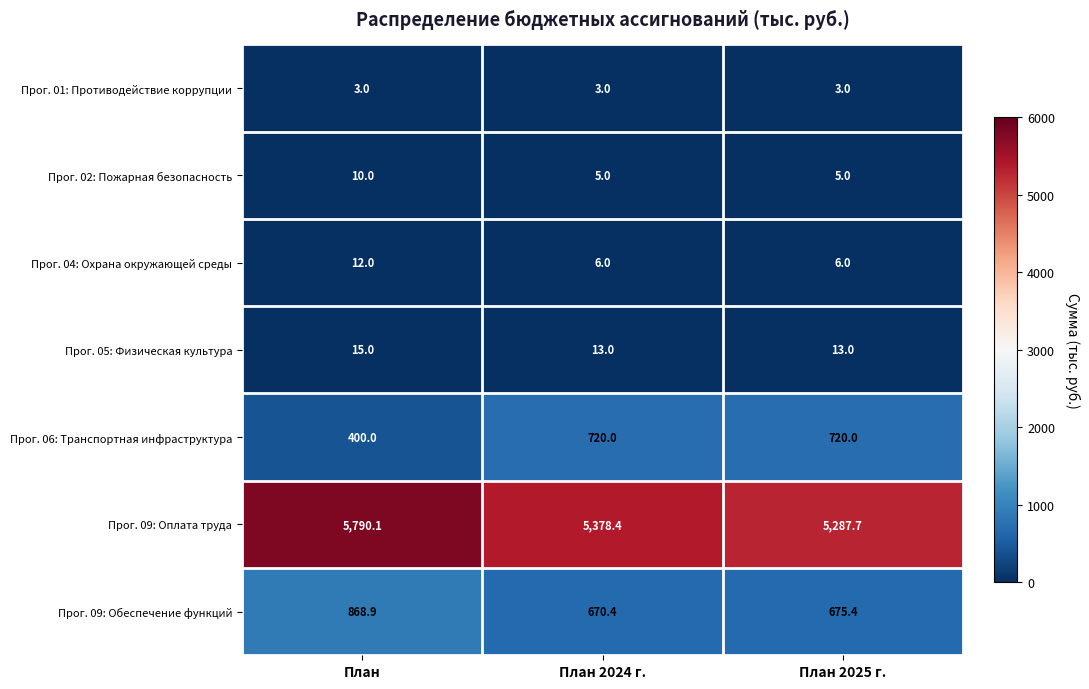

Reading left to right, extract all data points from this chart.

Прог. 01: Противодействие коррупции: План=3.0	План 2024 г.=3.0	План 2025 г.=3.0
Прог. 02: Пожарная безопасность: План=10.0	План 2024 г.=5.0	План 2025 г.=5.0
Прог. 04: Охрана окружающей среды: План=12.0	План 2024 г.=6.0	План 2025 г.=6.0
Прог. 05: Физическая культура: План=15.0	План 2024 г.=13.0	План 2025 г.=13.0
Прог. 06: Транспортная инфраструктура: План=400.0	План 2024 г.=720.0	План 2025 г.=720.0
Прог. 09: Оплата труда: План=5790.1	План 2024 г.=5378.4	План 2025 г.=5287.7
Прог. 09: Обеспечение функций: План=868.9	План 2024 г.=670.4	План 2025 г.=675.4